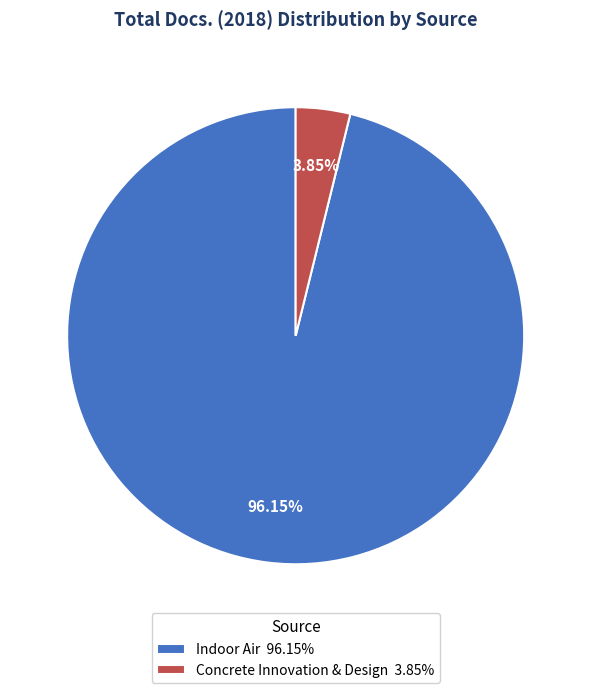

Which category has the smallest portion of the pie?

Concrete Innovation & Design 3.85%